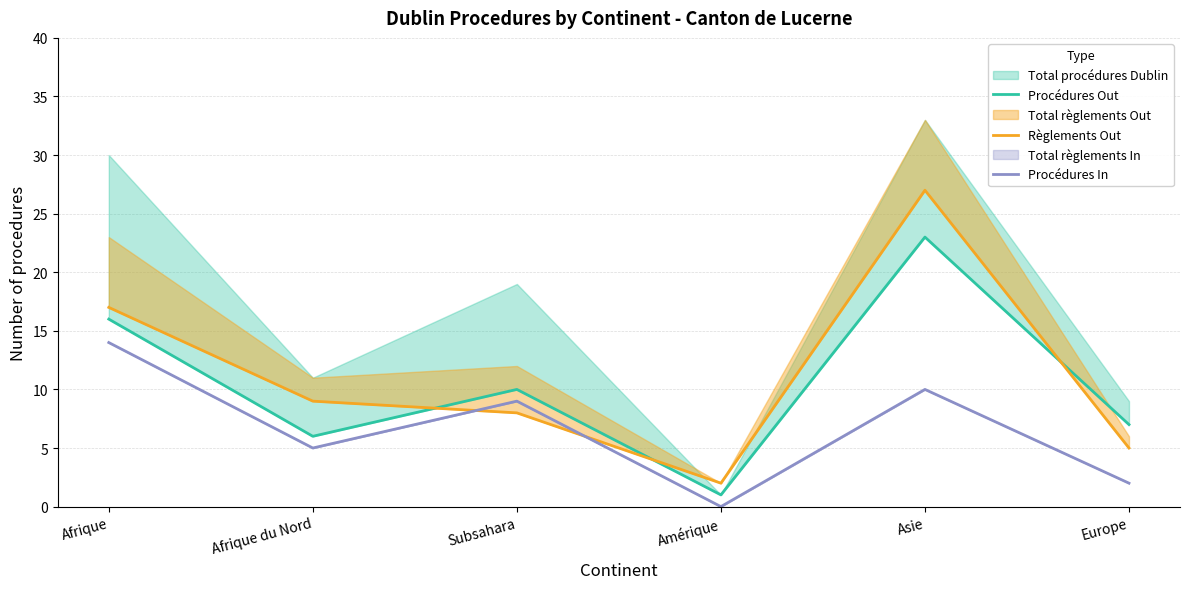

Reading right to left, what are all the values shown in this chart?

Procédures Out: Europe=7	Asie=23	Amérique=1	Subsahara=10	Afrique du Nord=6	Afrique=16
Règlements Out: Europe=5	Asie=27	Amérique=2	Subsahara=8	Afrique du Nord=9	Afrique=17
Procédures In: Europe=2	Asie=10	Amérique=0	Subsahara=9	Afrique du Nord=5	Afrique=14